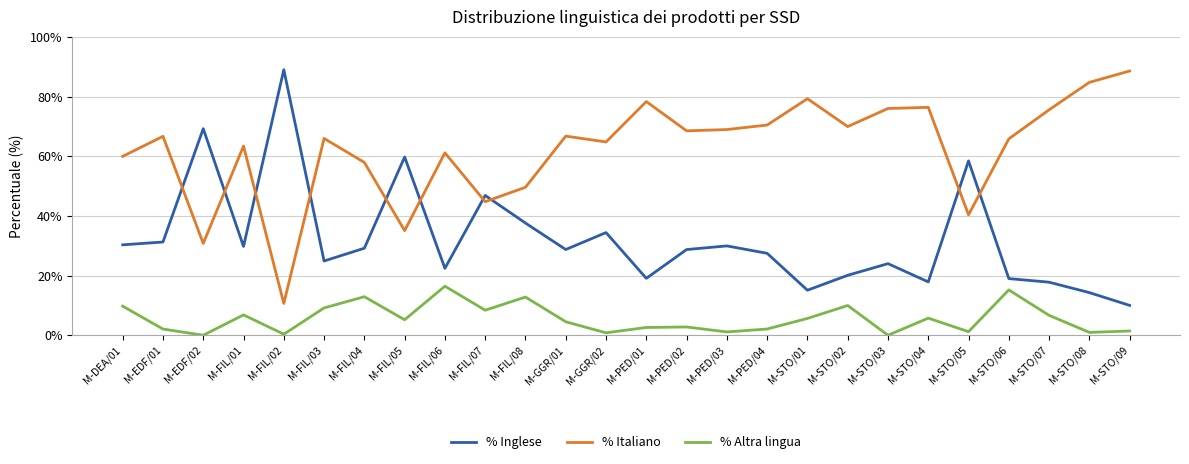

Read the % Altra lingua value at M-STO/01.

5.6